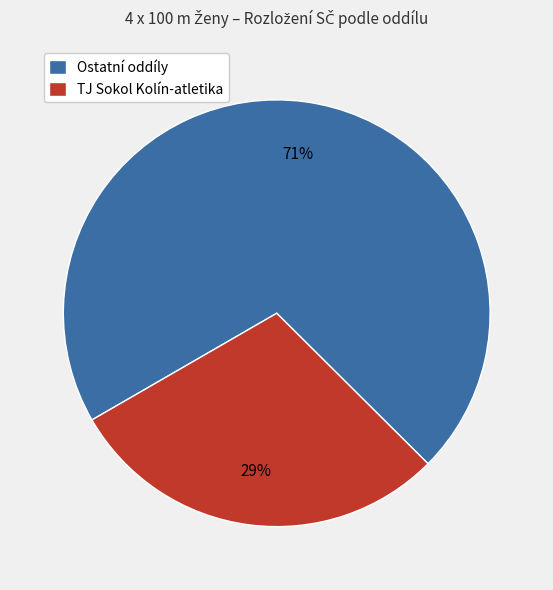

Combined, do Ostatní oddíly and TJ Sokol Kolín-atletika account for over 50%?

Yes